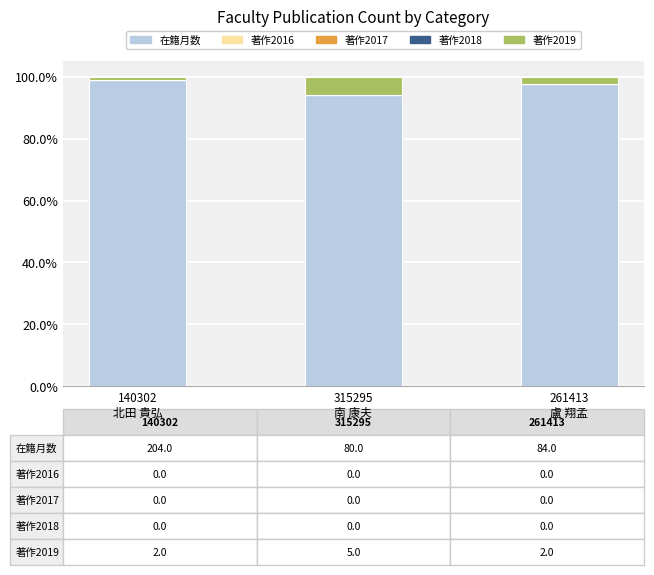

How many categories are shown in the chart?

3